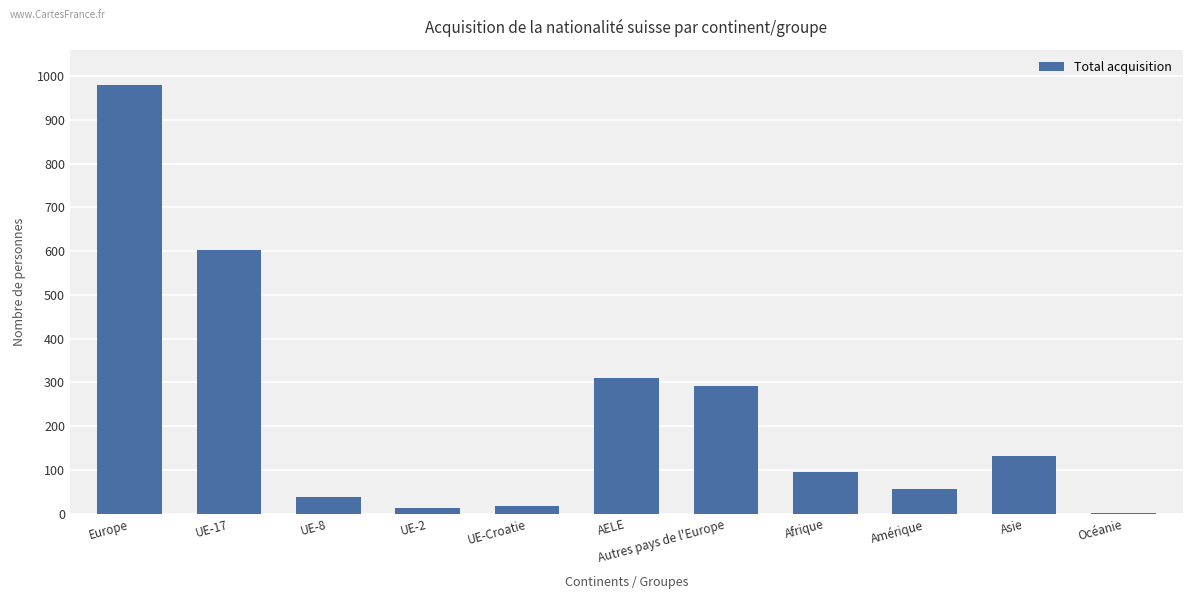

What is the change in value from Amérique to Asie?

+76